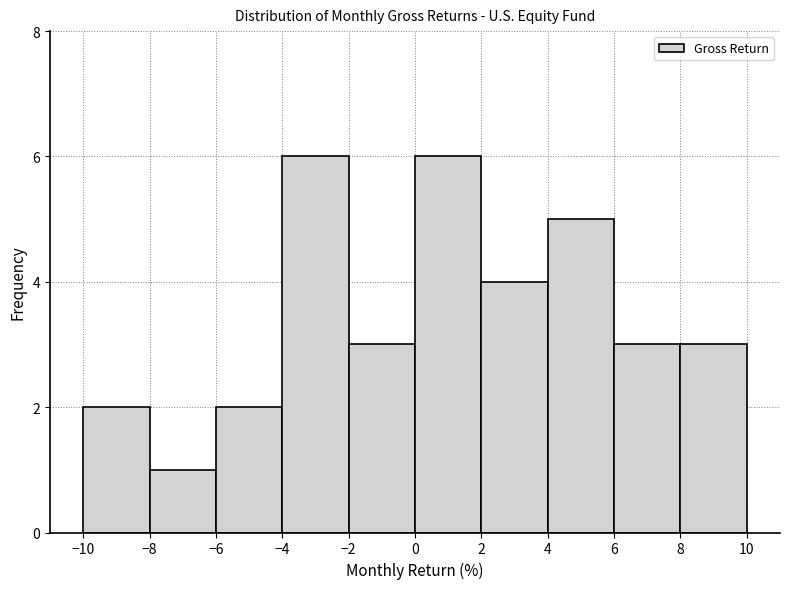

Reading left to right, transcribe this chart: for each bar, give the range it covers on the x-axis and its height. The values are not printed on the chart, so give them approximately, as read against the axis.

-10 to -8: 2
-8 to -6: 1
-6 to -4: 2
-4 to -2: 6
-2 to 0: 3
0 to 2: 6
2 to 4: 4
4 to 6: 5
6 to 8: 3
8 to 10: 3